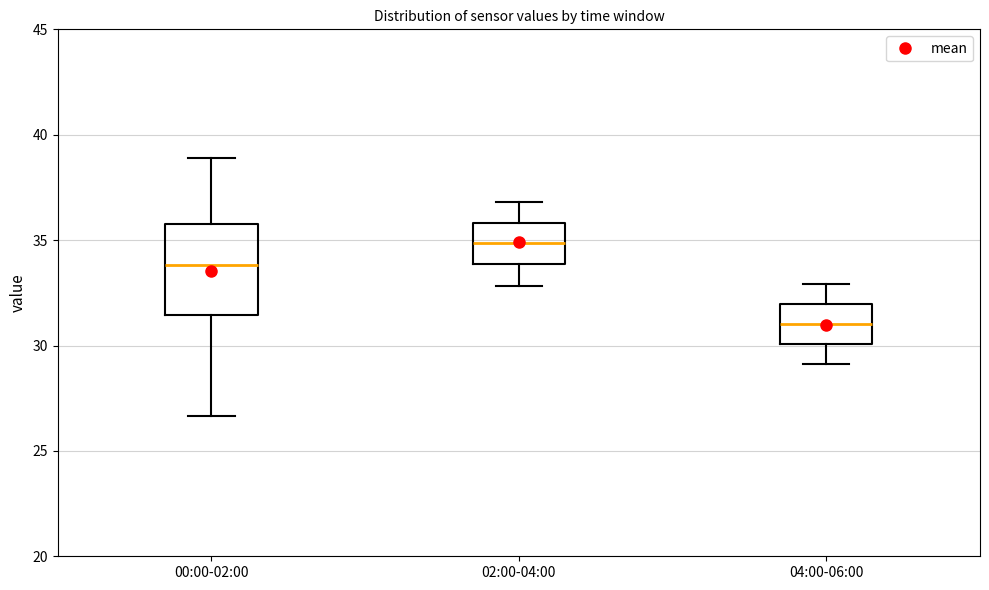

Which box is the tallest, from its lower edge to its upper edge?

00:00-02:00